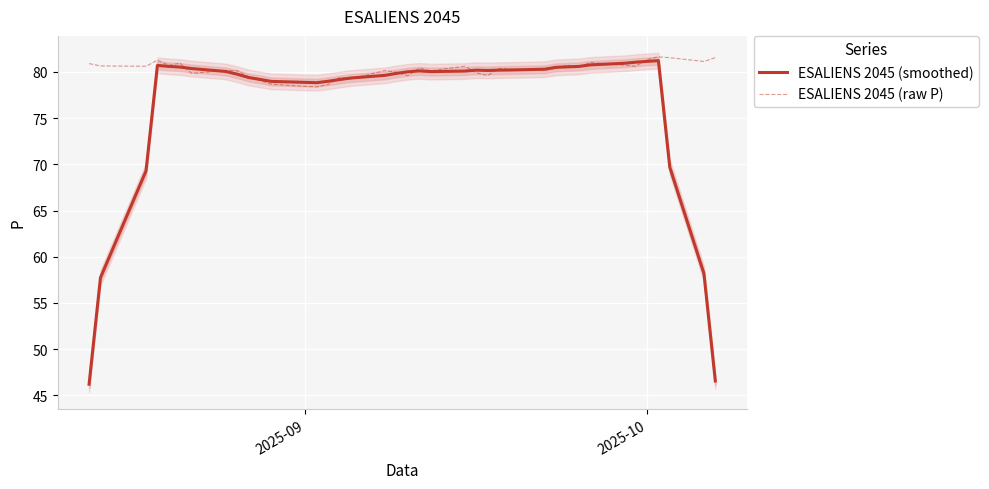

What is the smallest value displayed?

46.2